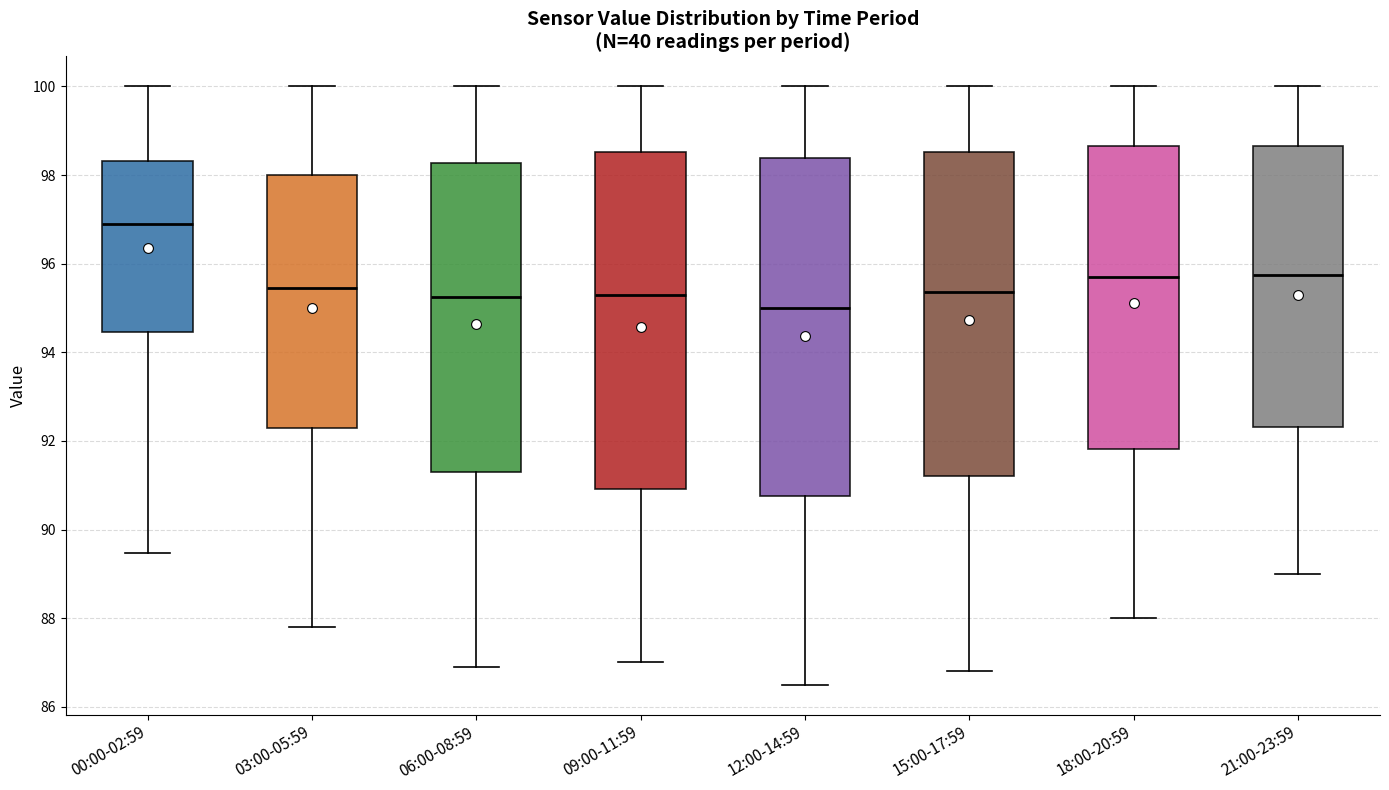

Where is the lower edge of the box for 21:00-23:59 on the y-axis? The values are not printed on the chart, so give them approximately, as read against the axis.

92.4